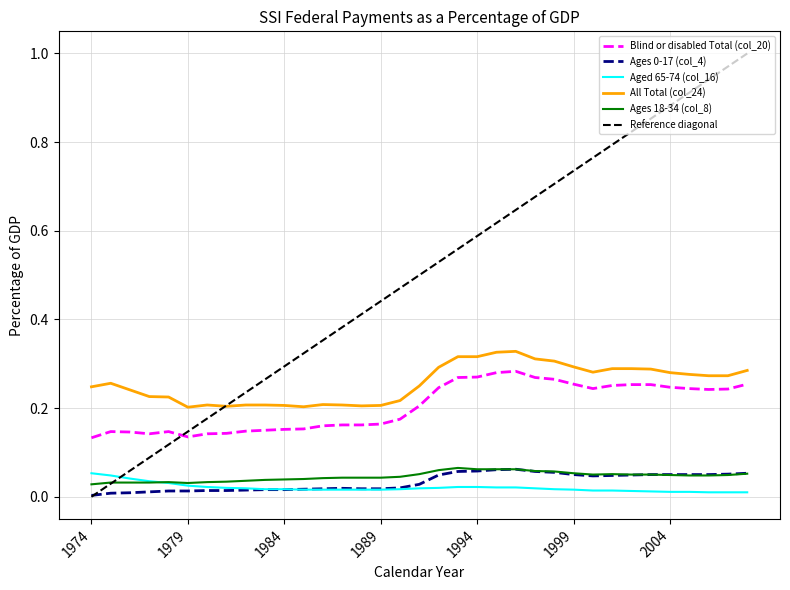

Which series has the largest total across all categories?

Reference diagonal